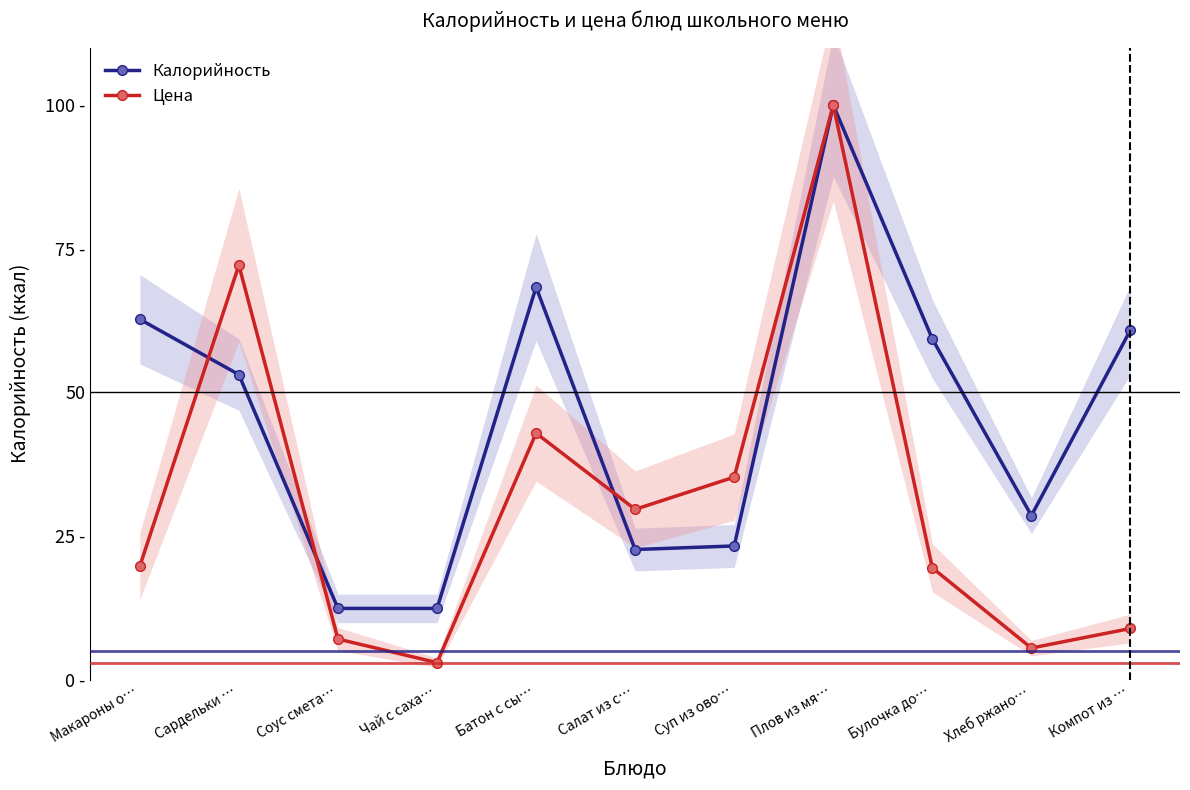

The value of Цена at Компот из … is 13.7. True or false?

False